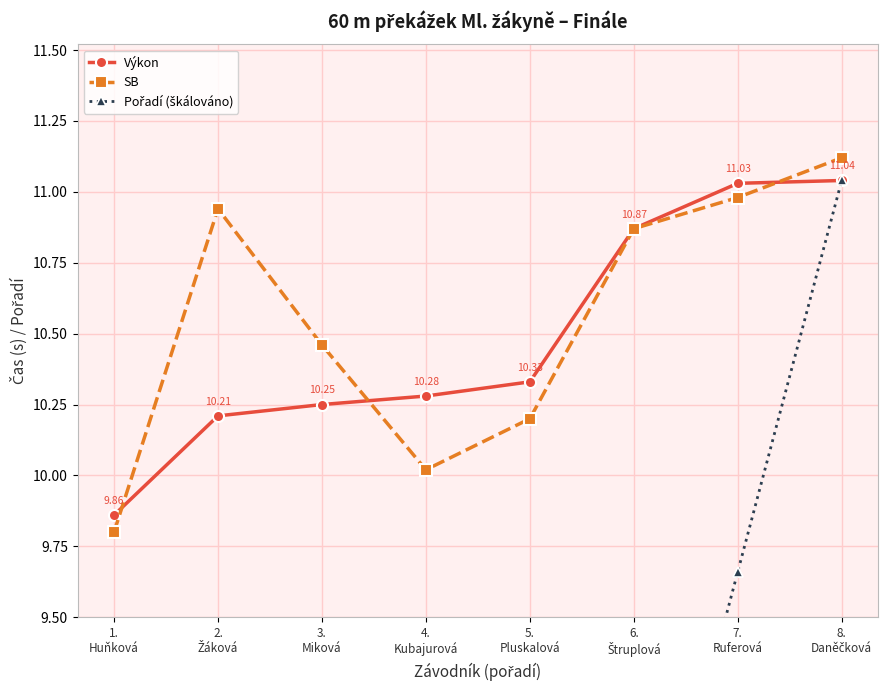

The value of Pořadí (škálováno) at 4.
Kubajurová is 8.3. True or false?

False